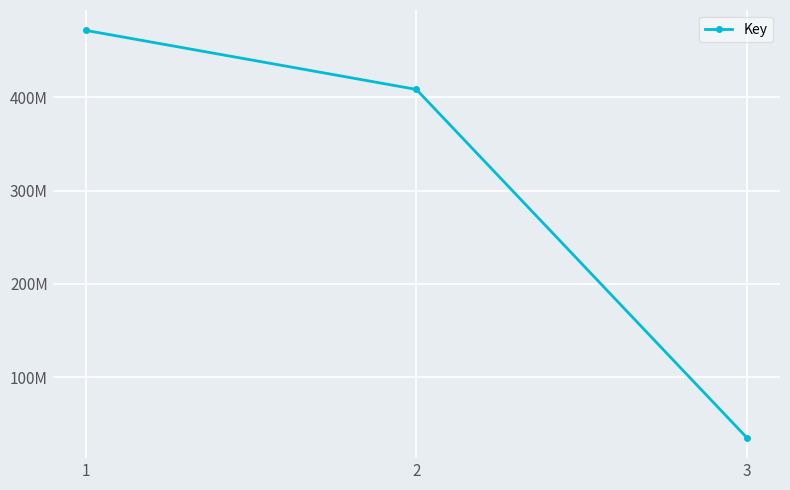

What is the difference between the maximum and minimum values?

436565326